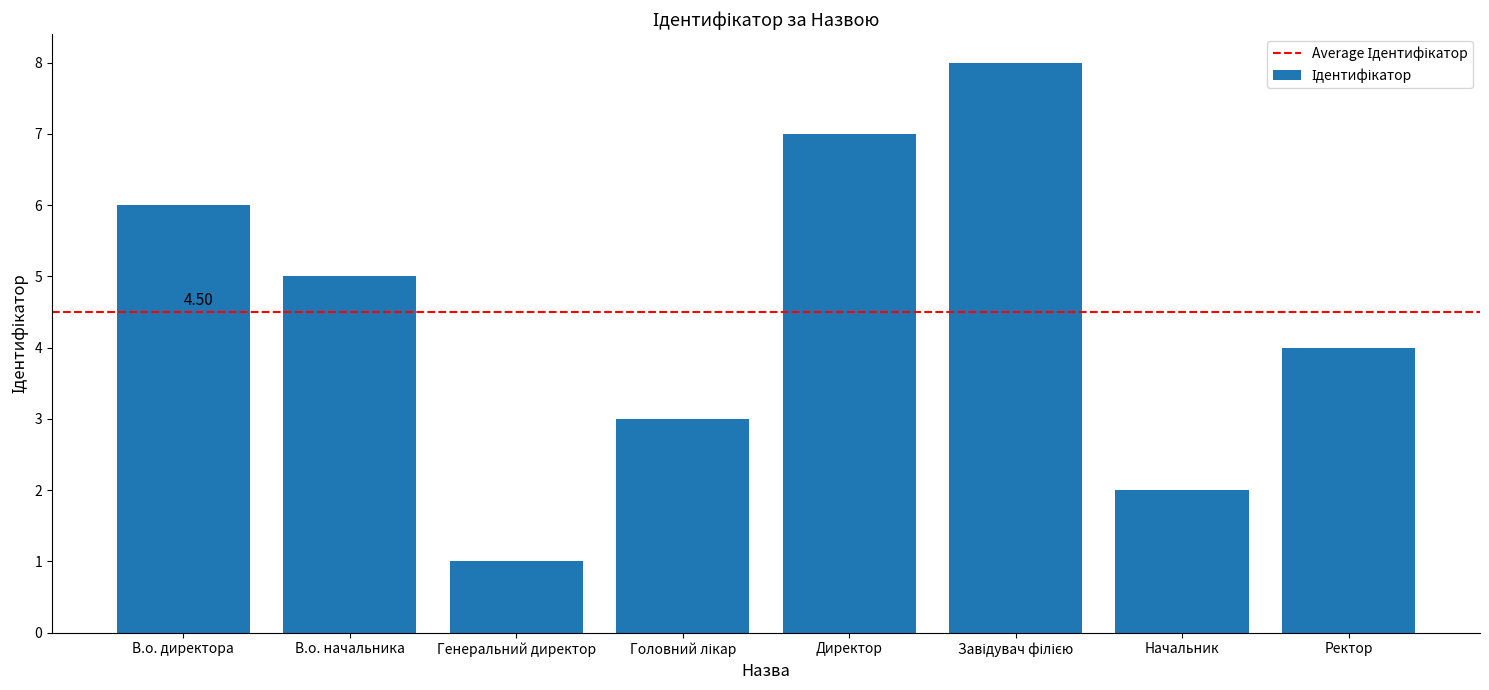

What is the change in value from В.о. начальника to Начальник?

-3